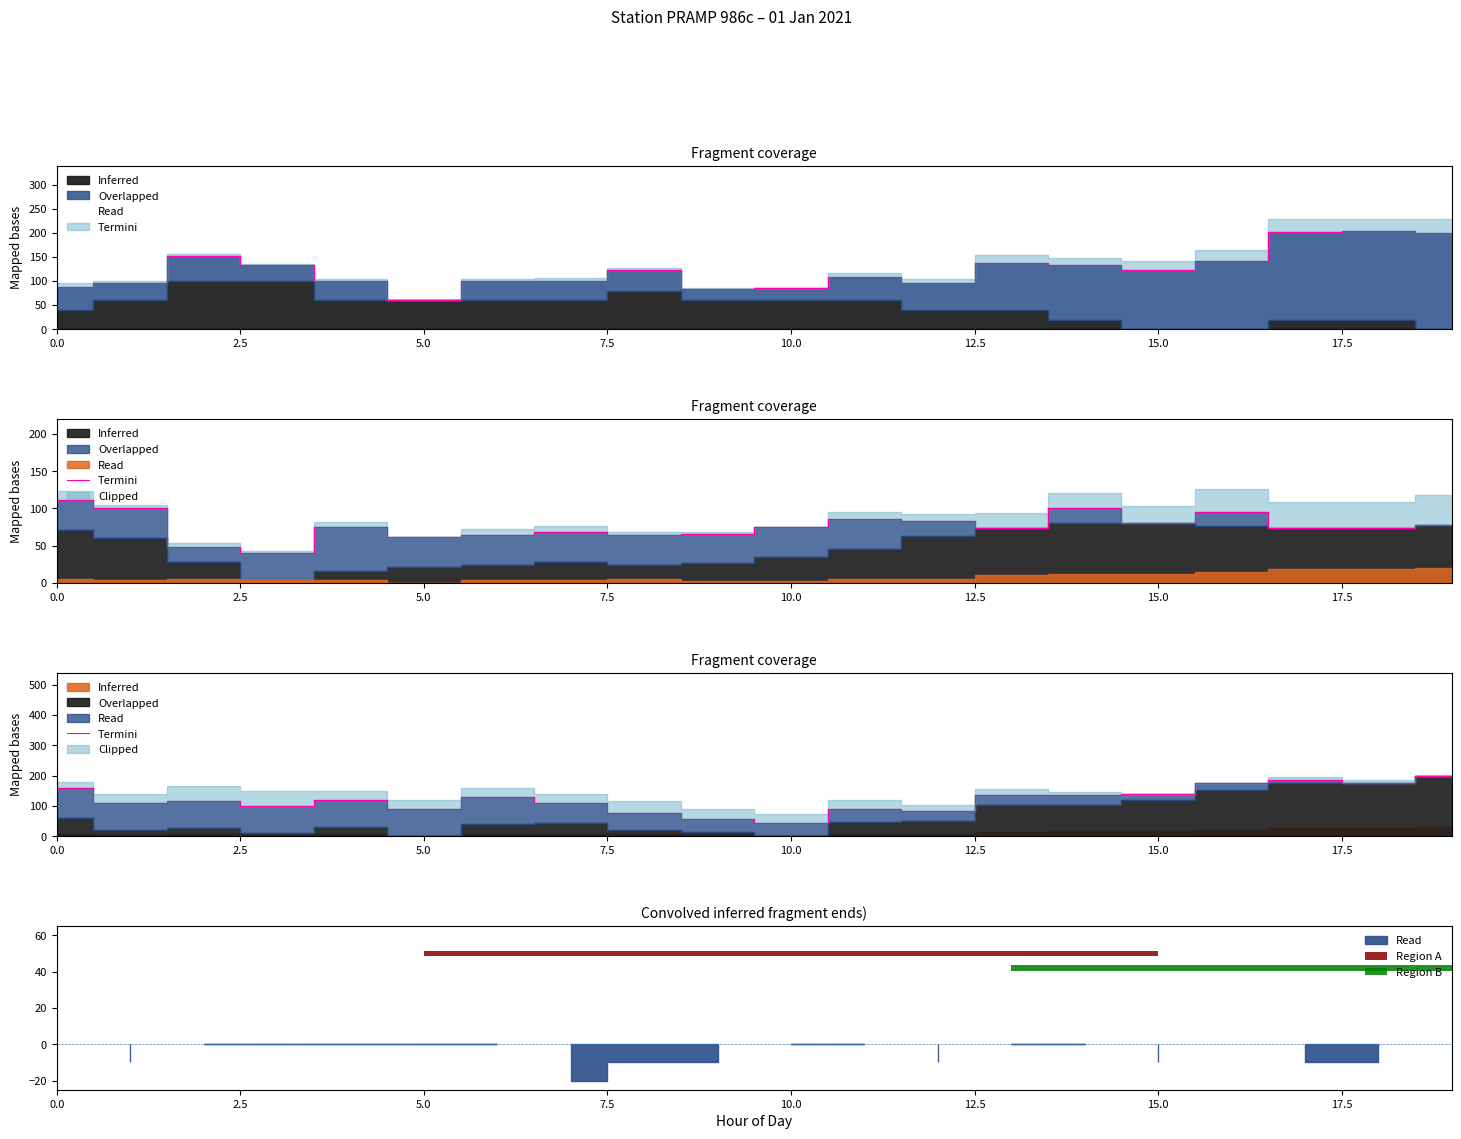

What is the label of the 14th bar from the left?

13